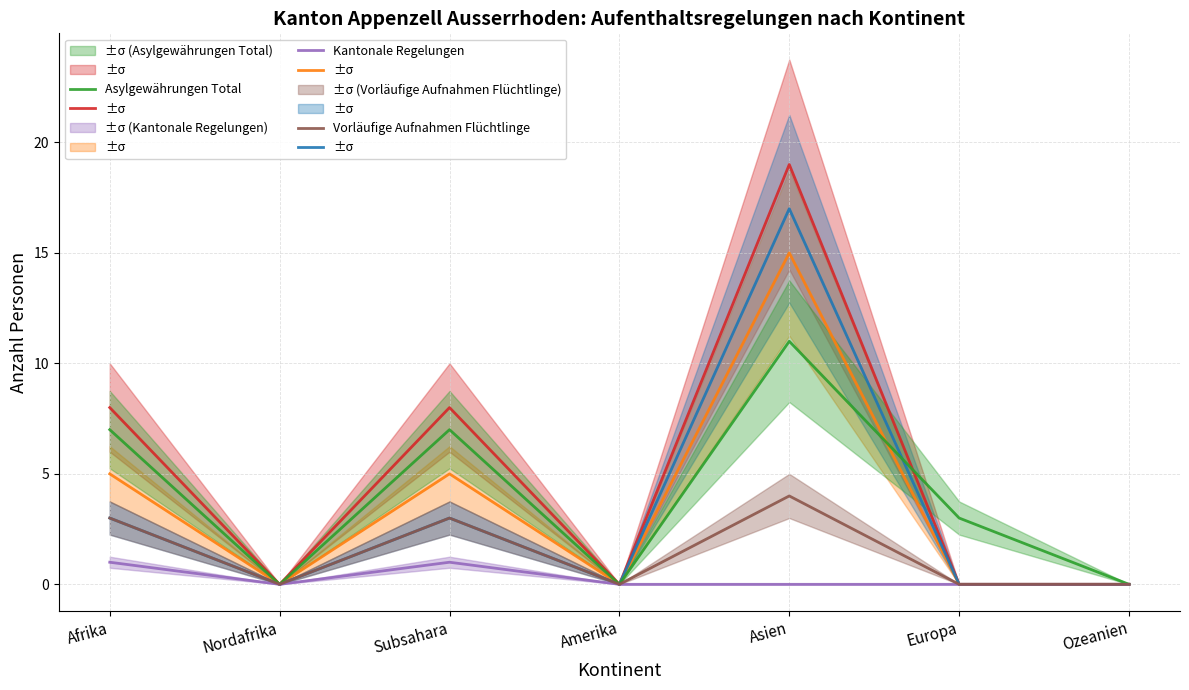

Is it true that Total Vorübergehende equals 8 at Subsahara?

True